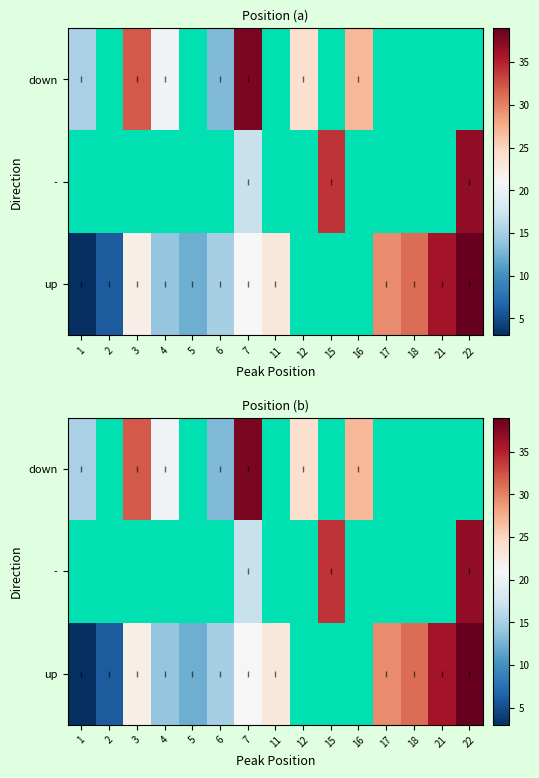

At 6, list the series in order from smallest to largest.

up, -, down